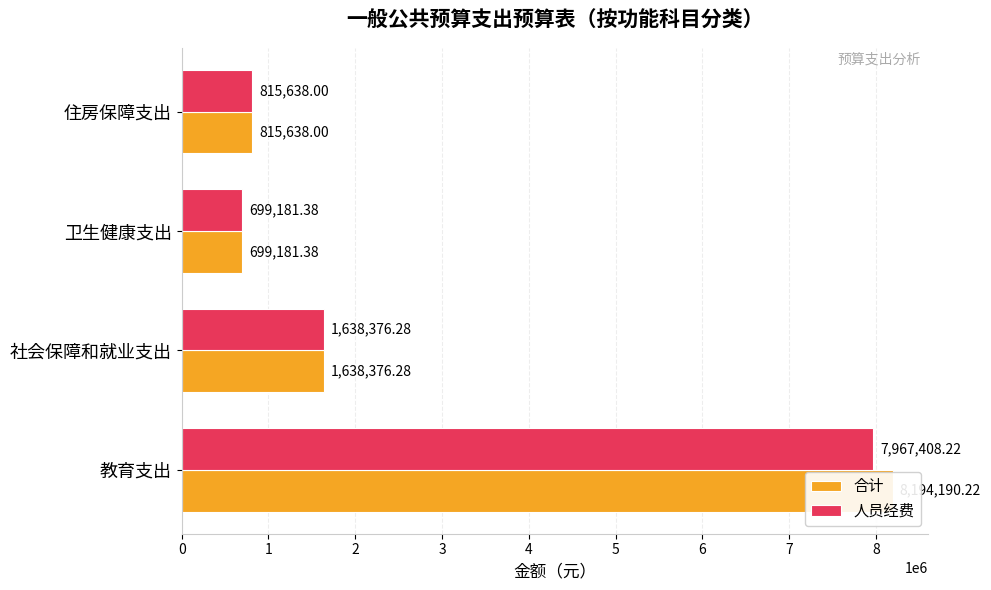

What is the approximate value of 人员经费 at 住房保障支出?

815638.0